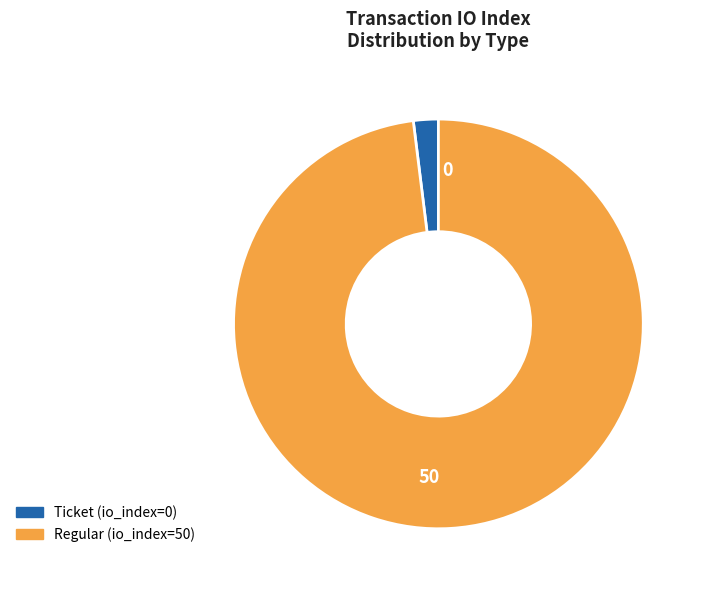

Which has a higher value, Regular (io_index=50) or Ticket (io_index=0)?

Regular (io_index=50)